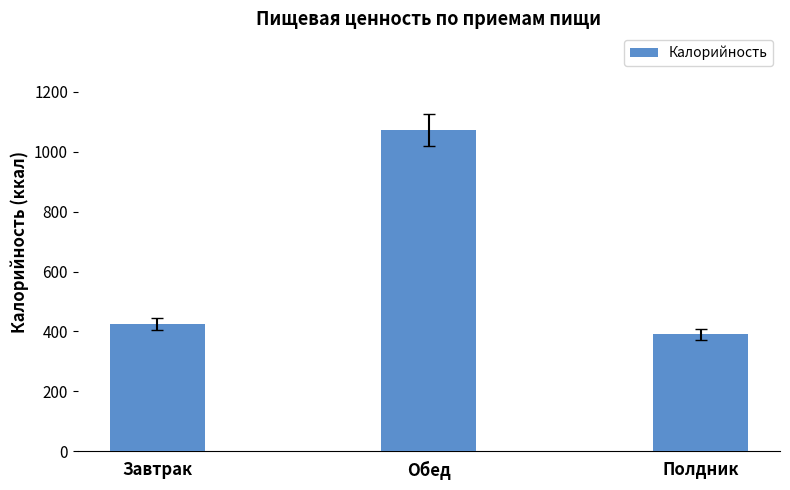

Between Обед and Полдник, which is larger?

Обед